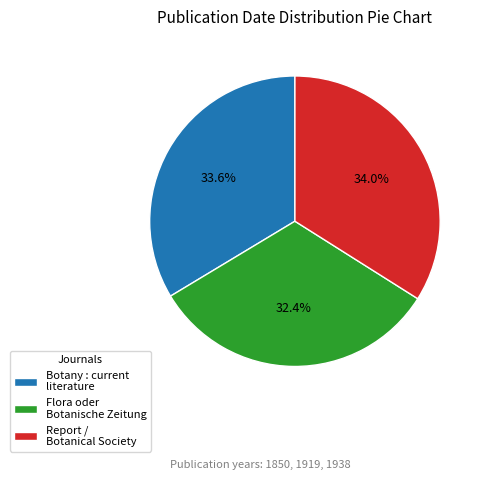

How many segments does this pie chart have?

3